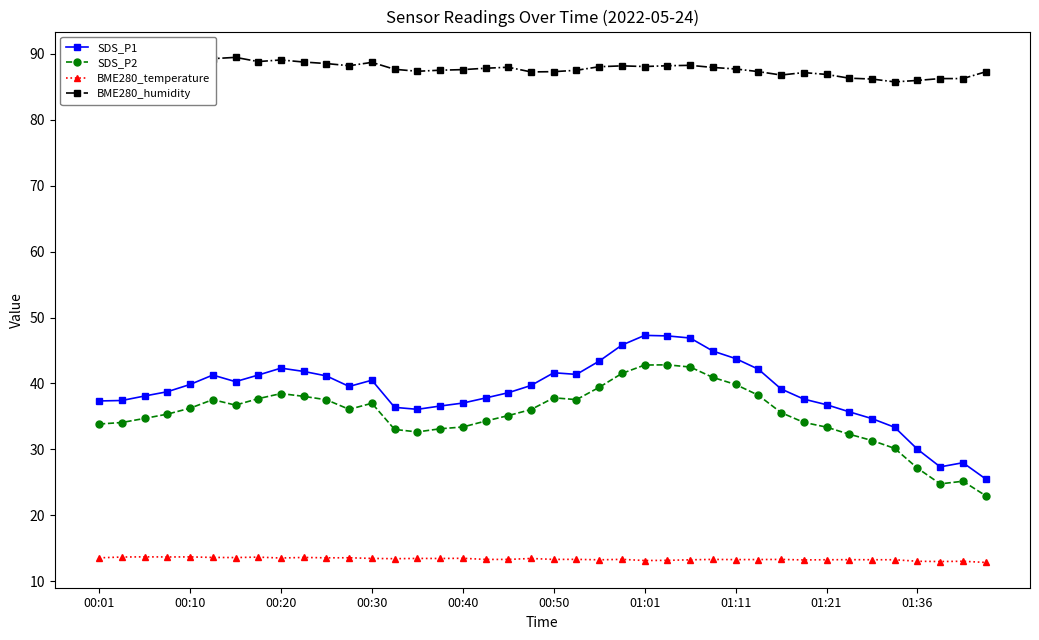

What is the difference between the BME280_temperature values at 38 and 30?

0.3